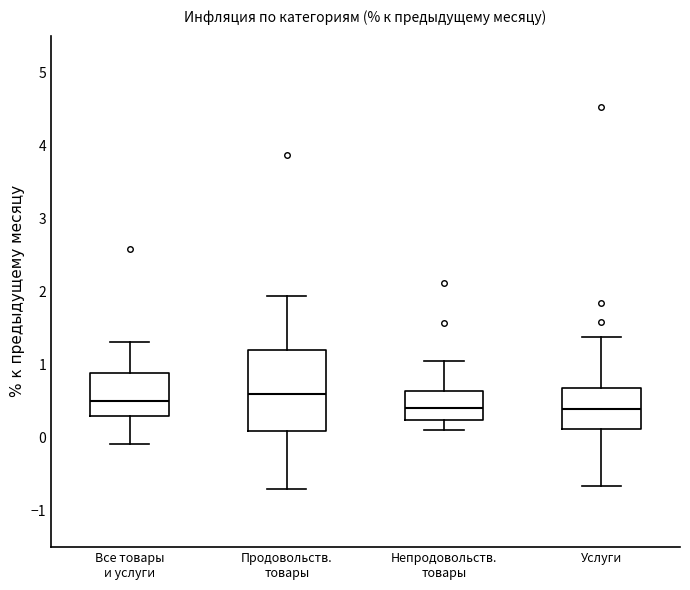

Where is the lower edge of the box for Продовольств. товары on the y-axis? The values are not printed on the chart, so give them approximately, as read against the axis.

0.1